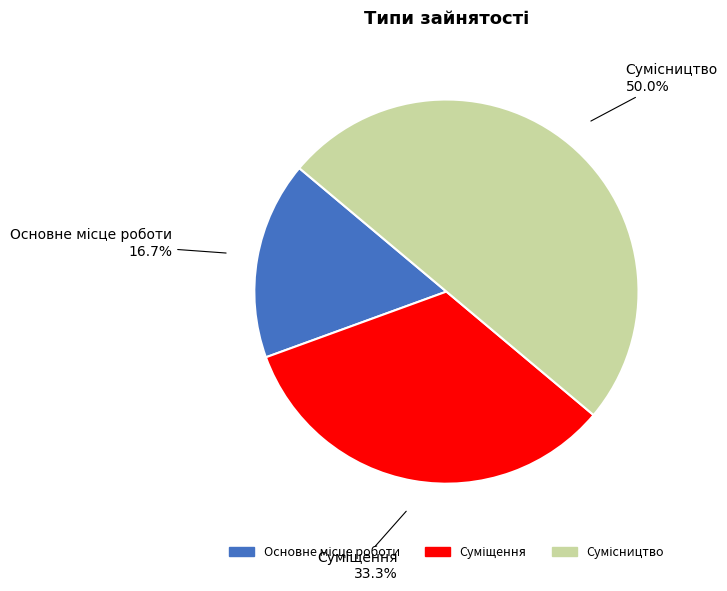

What is the largest slice in the pie chart?

Сумісництво